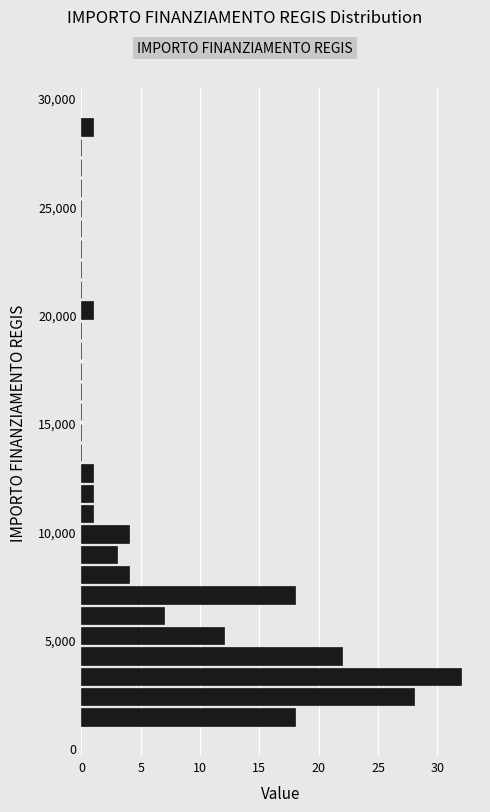

Read against the y-axis, roughly where is the centre of the longest bar?

3500